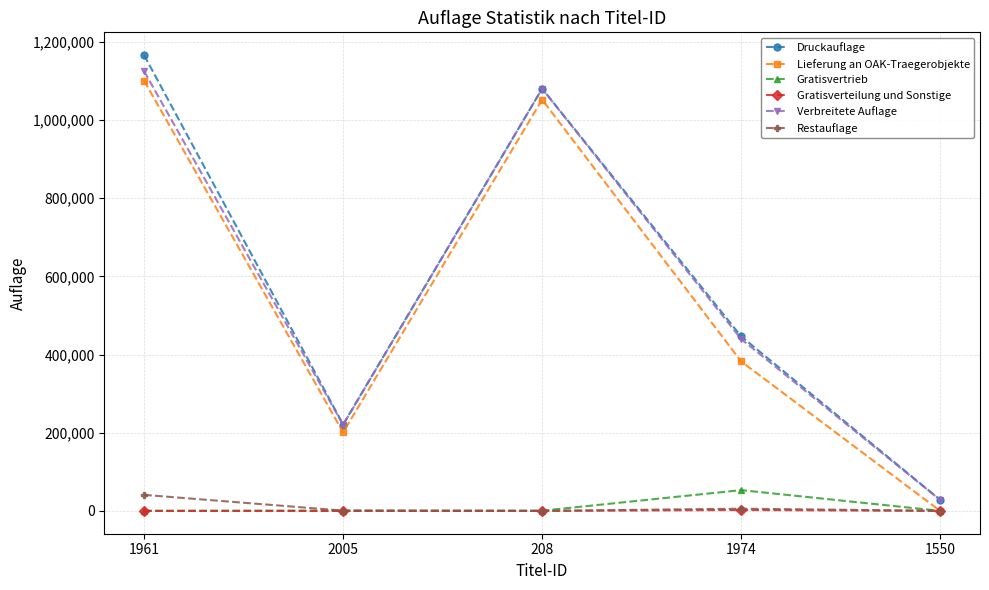

True or false: Restauflage and Druckauflage cross at least once.

False